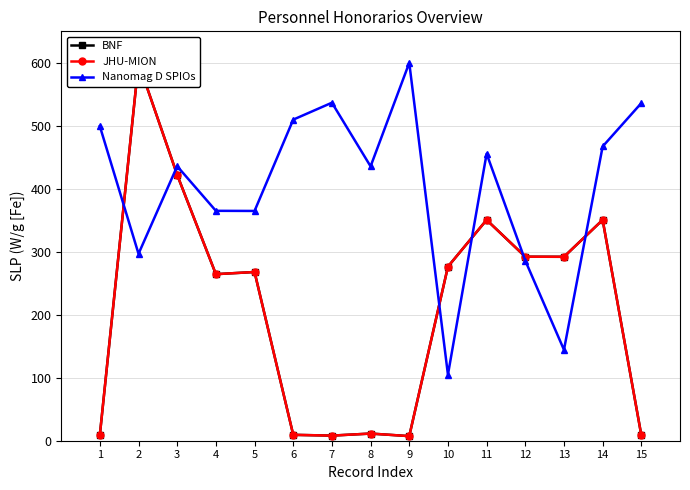

True or false: Nanomag D SPIOs and BNF intersect in this chart.

True